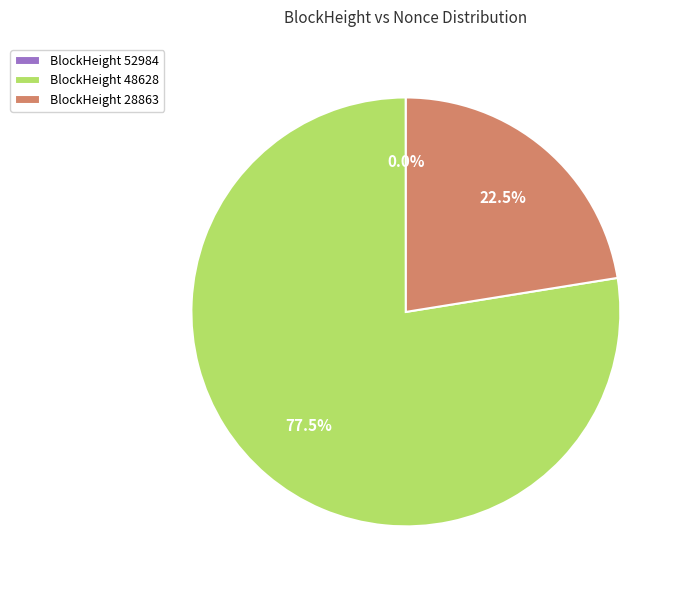

What percentage is NOT represented by BlockHeight 28863?

77.5%